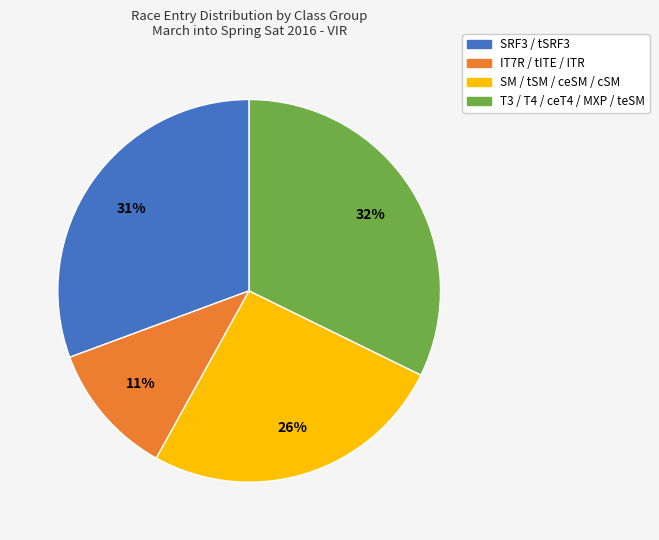

Rank the categories by value from lowest to highest.

IT7R / tITE / ITR, SM / tSM / ceSM / cSM, SRF3 / tSRF3, T3 / T4 / ceT4 / MXP / teSM